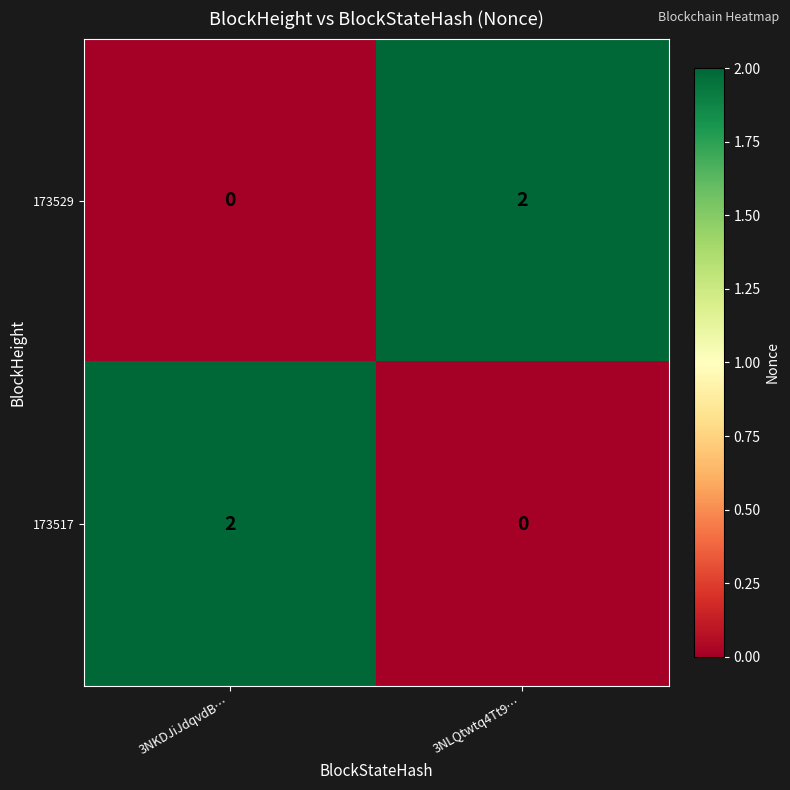

At which label is 173529 closest to 1?

3NKDJiJdqvdB…